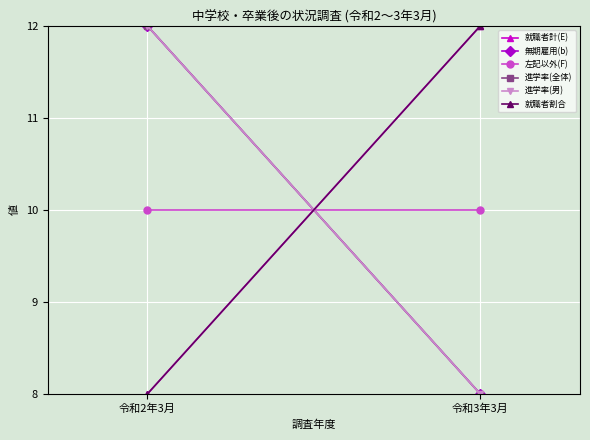

How many 進学率(全体) values are between 8 and 12?

2